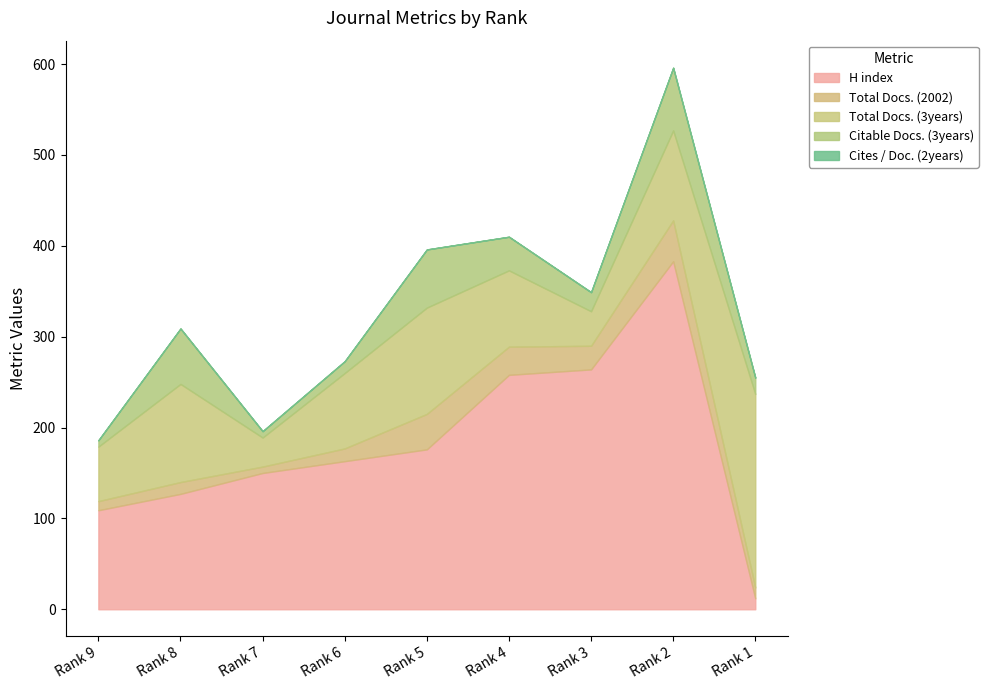

At which label is Total Docs. (2002) closest to 26?

Rank 3